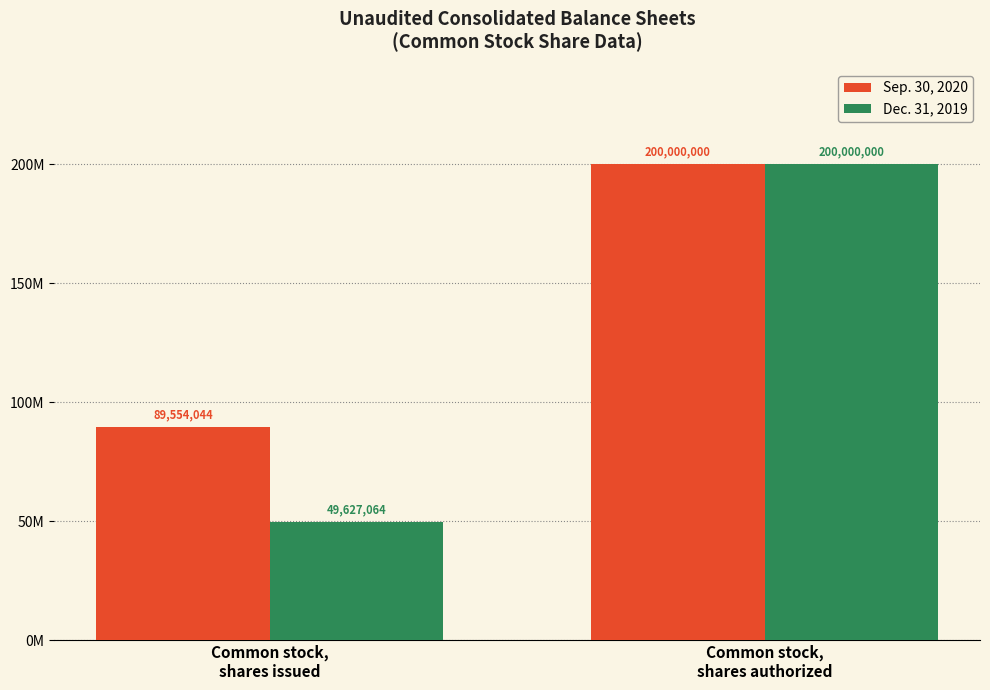

Which series has the widest spread of values?

Dec. 31, 2019